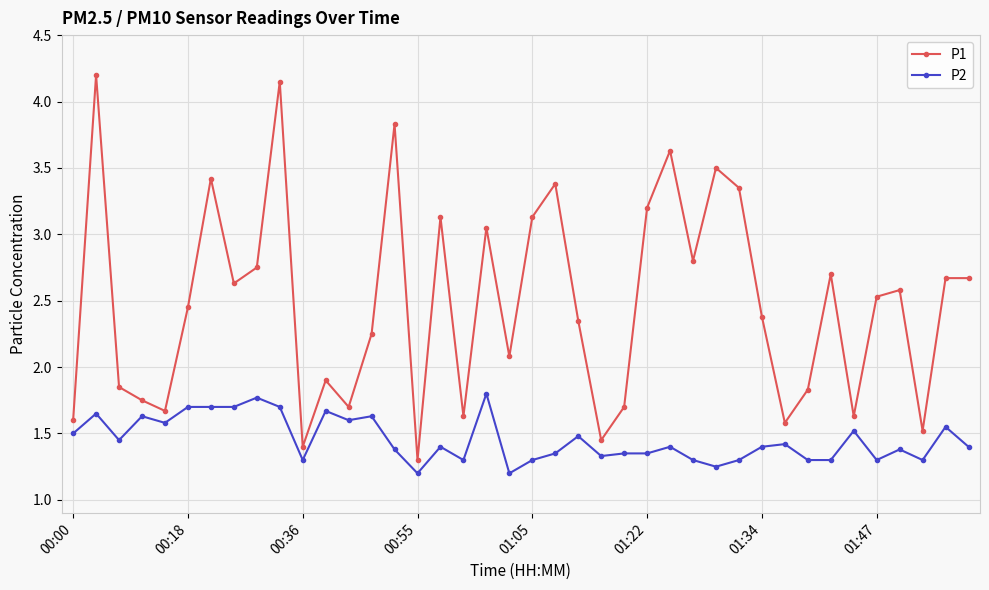

What is the sum of all P2 values?

58.1